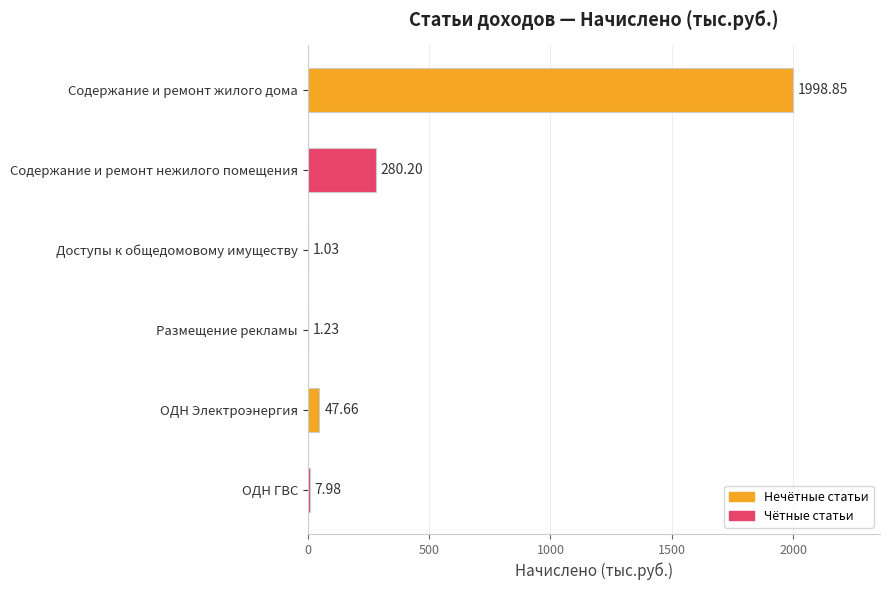

What is the sum of all values?

2337.0